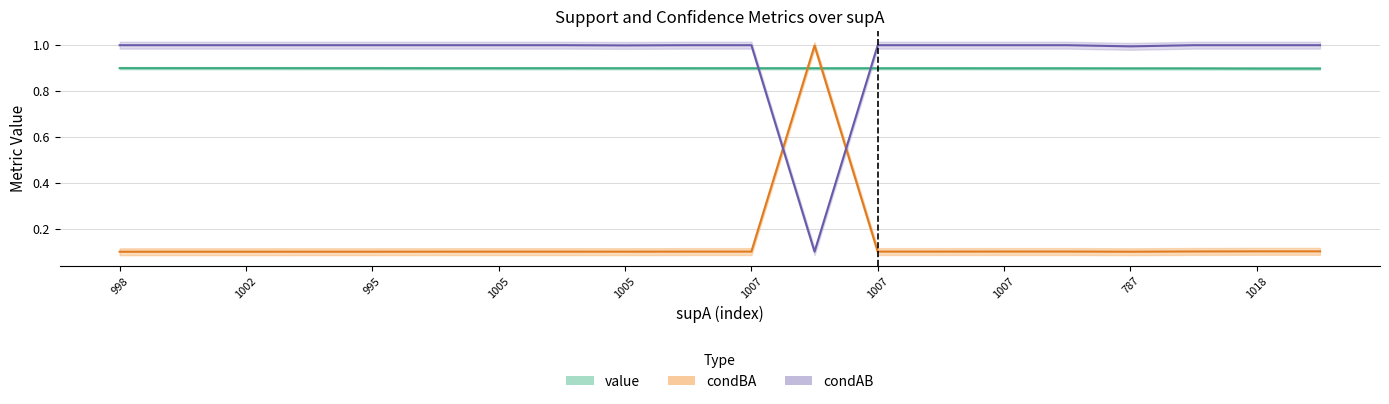

Reading right to left, what are all the values shown in this chart?

value: 0.9	0.9	0.9	0.9	0.9	0.9	0.9	0.9	0.9	0.9	0.9	0.9	0.9	0.9	0.9	0.9	0.9	0.9	0.9	0.9
condBA: 0.1	0.1	0.1	0.1	0.1	0.1	0.1	0.1	1.0	0.1	0.1	0.1	0.1	0.1	0.1	0.1	0.1	0.1	0.1	0.1
condAB: 1.0	1.0	1.0	1.0	1.0	1.0	1.0	1.0	0.1	1.0	1.0	1.0	1.0	1.0	1.0	1.0	1.0	1.0	1.0	1.0